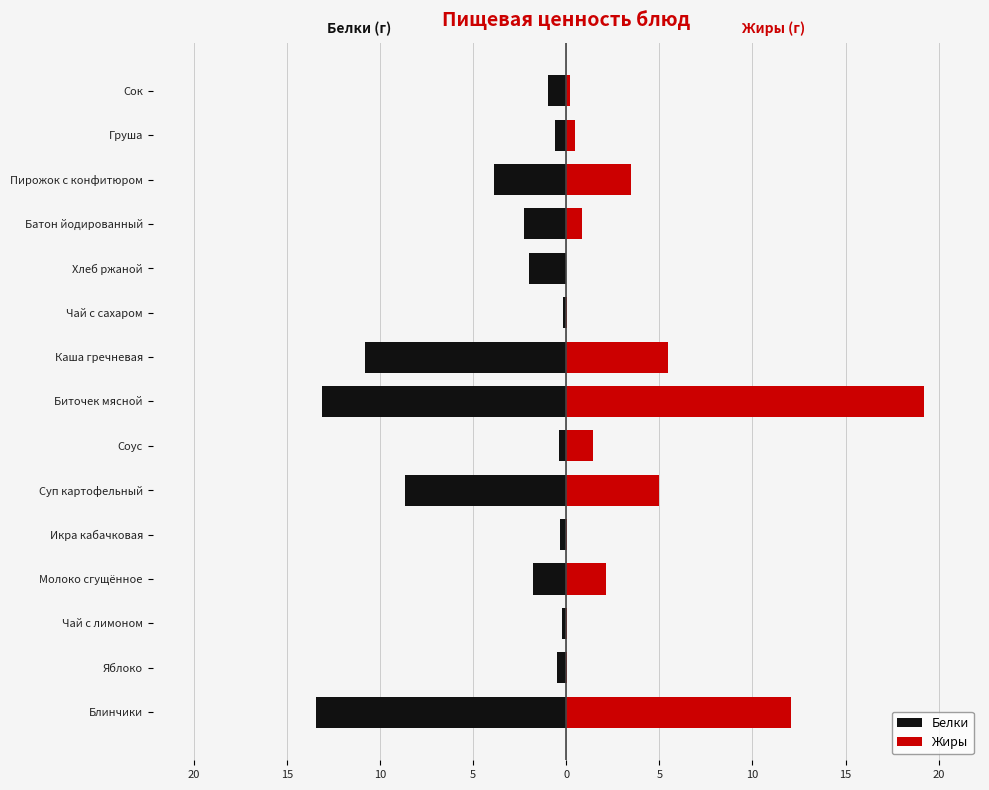

What are all the series names shown in the legend?

Белки, Жиры